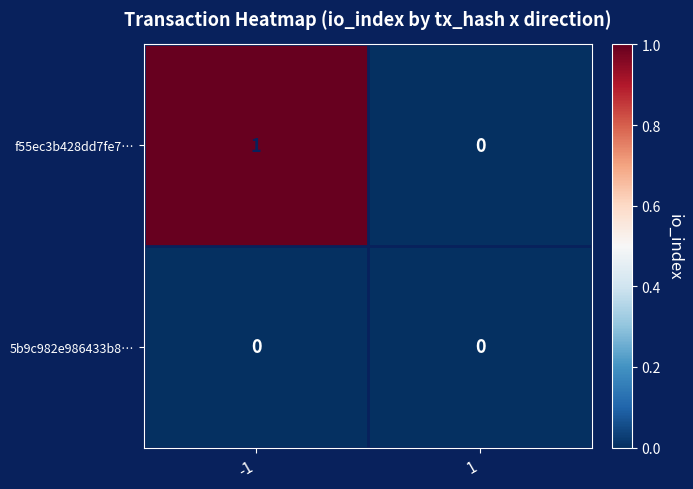

Rank the categories by f55ec3b428dd7fe7… value from highest to lowest.

-1, 1